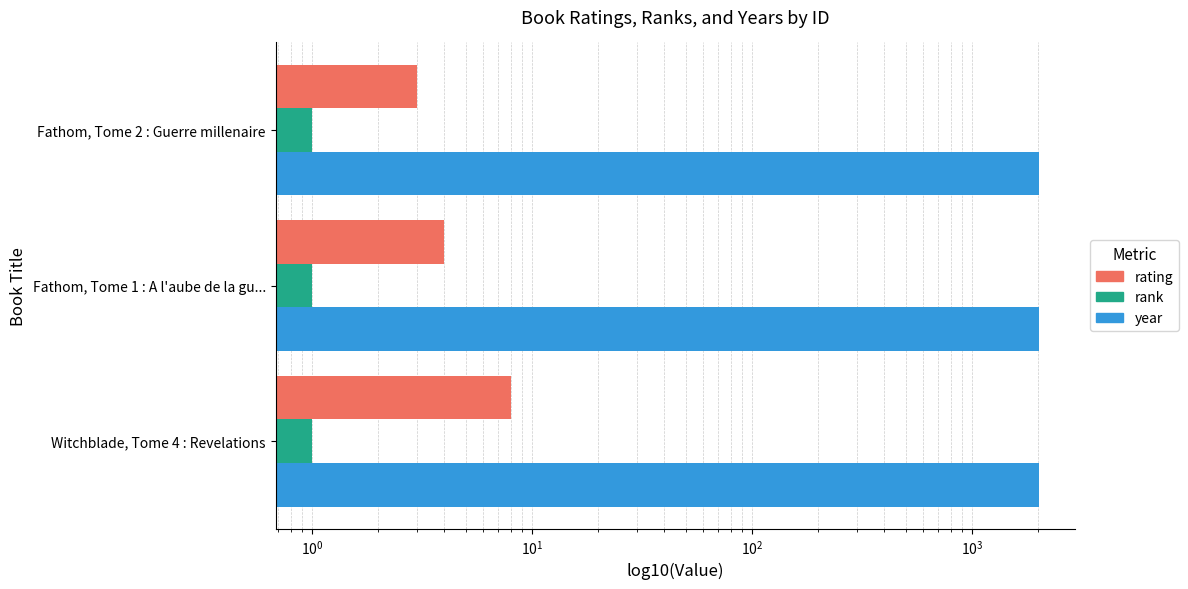

What is the difference between the maximum and minimum values in the year series?

4.0